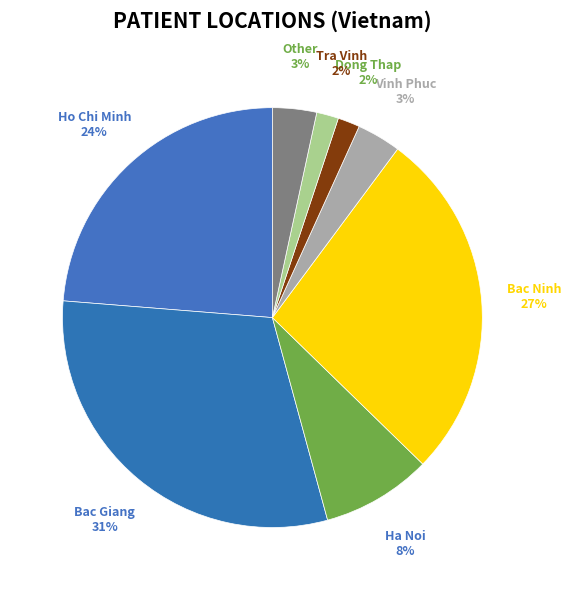

Between Ho Chi Minh and Other, which is larger?

Ho Chi Minh